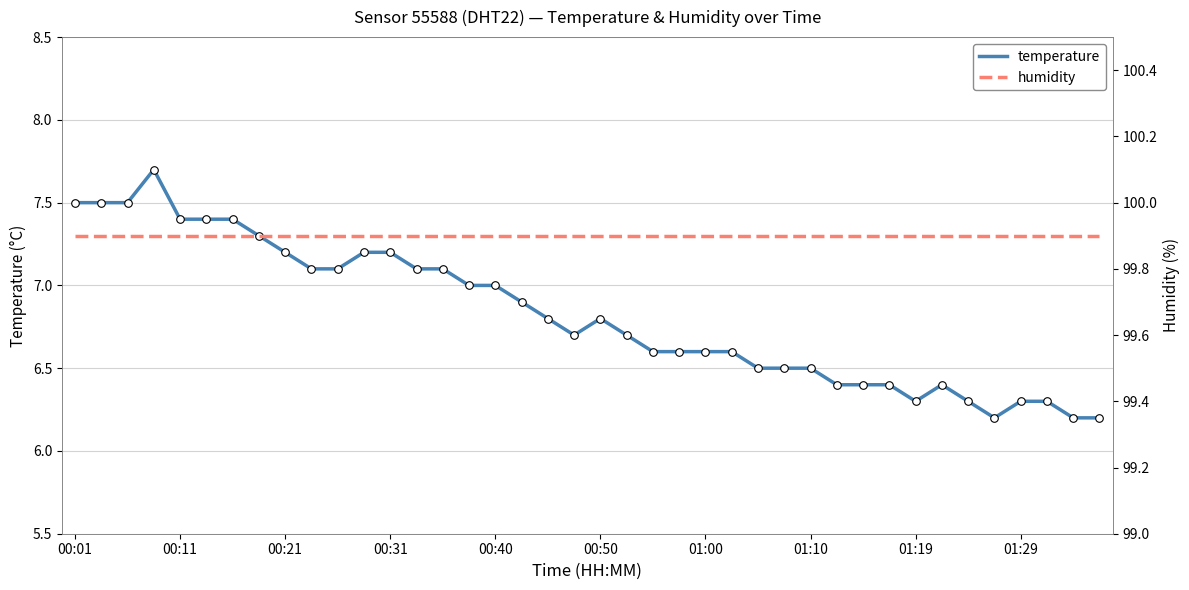

Which series reaches the minimum Y coordinate?

temperature